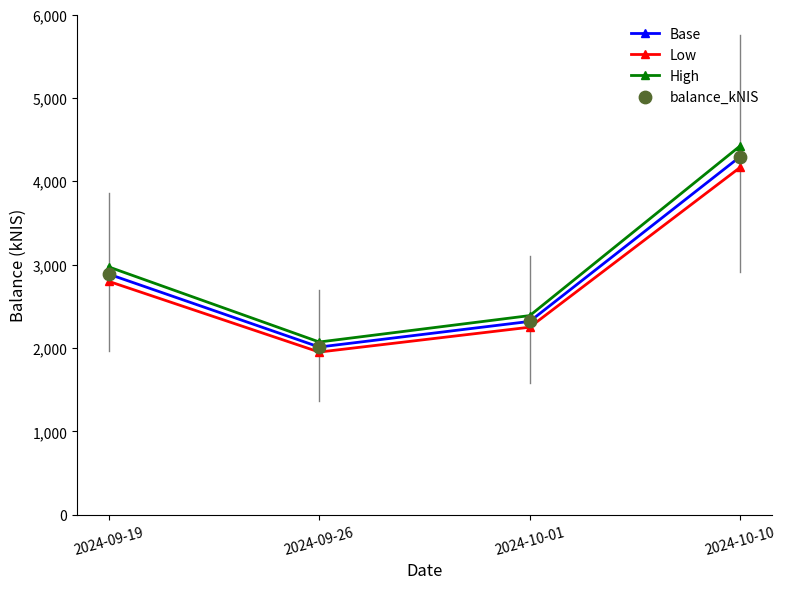

Which series has the largest range (max minus min)?

High